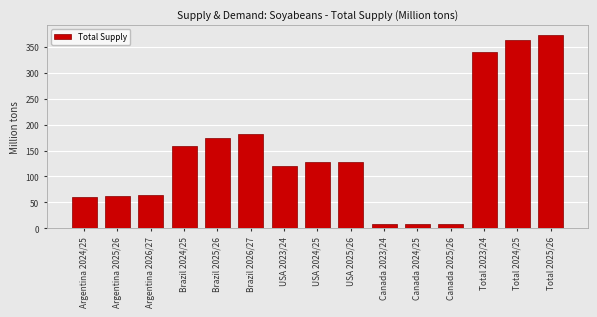

What is the greatest value displayed?

373.5